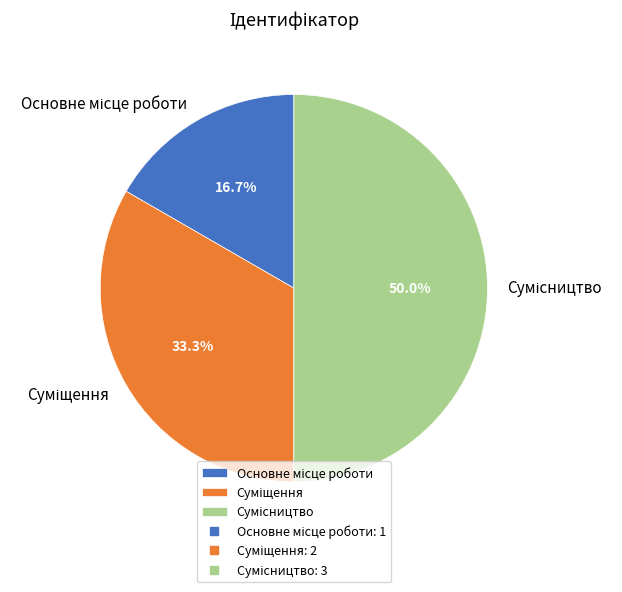

What is the total percentage of Сумісництво and Суміщення?

83.3%